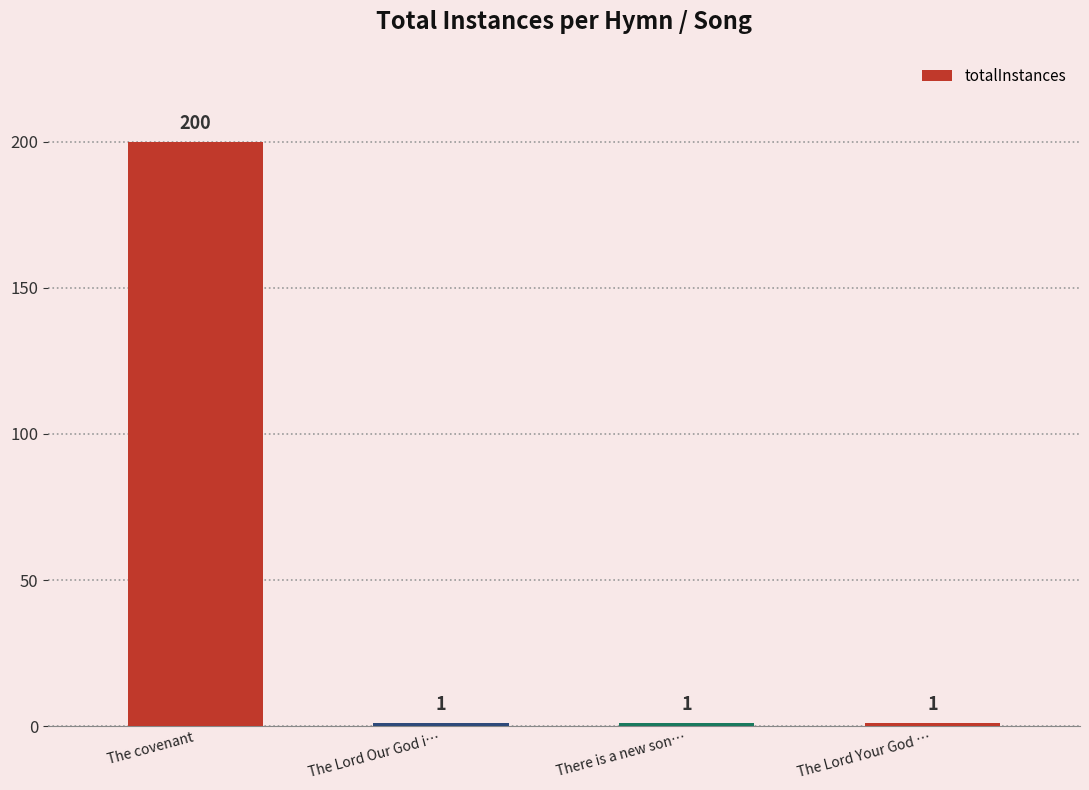

Is it true that the value at There is a new son… is 1?

True